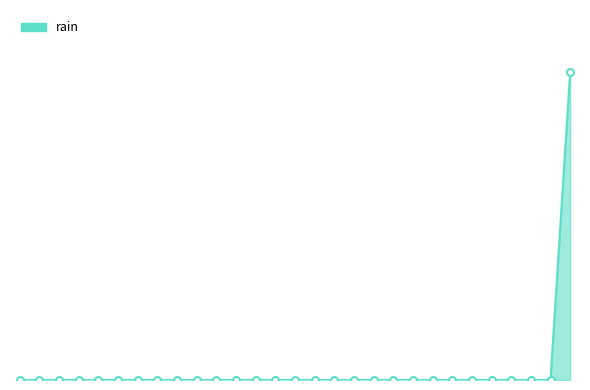

How many values are between 0 and 1?

29